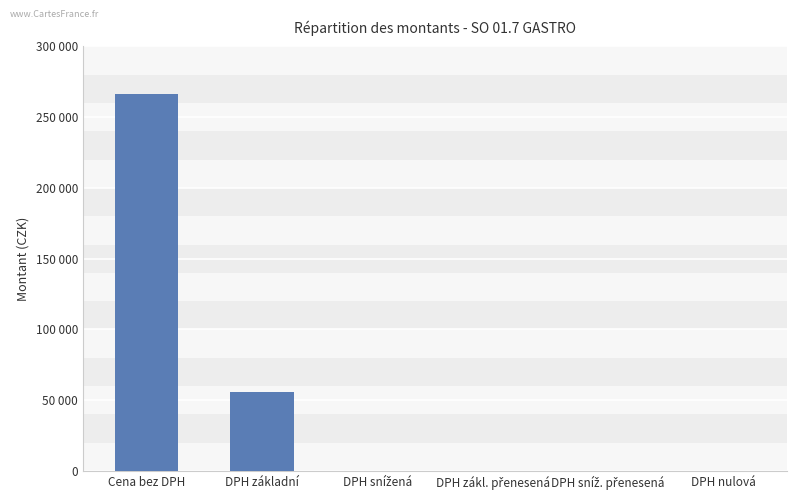

Are the bars horizontal?

No